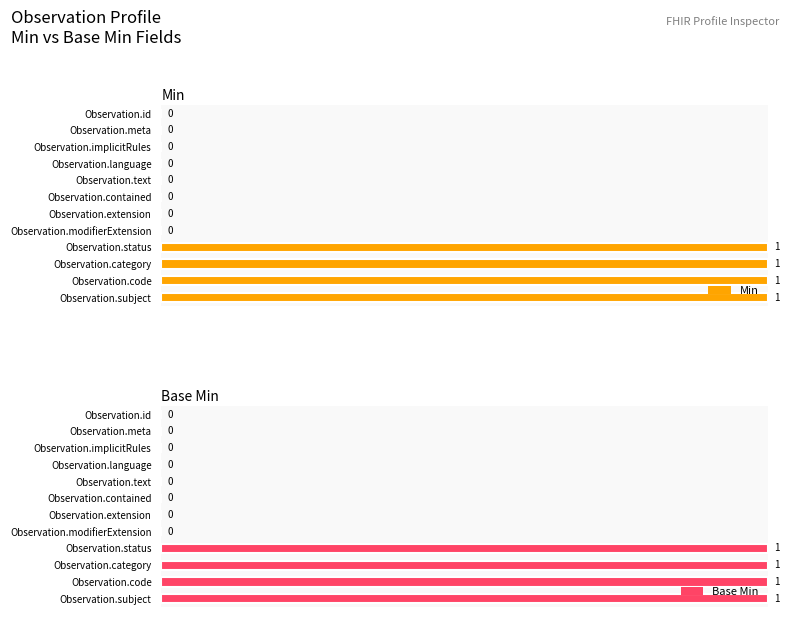

Are the bars horizontal?

Yes